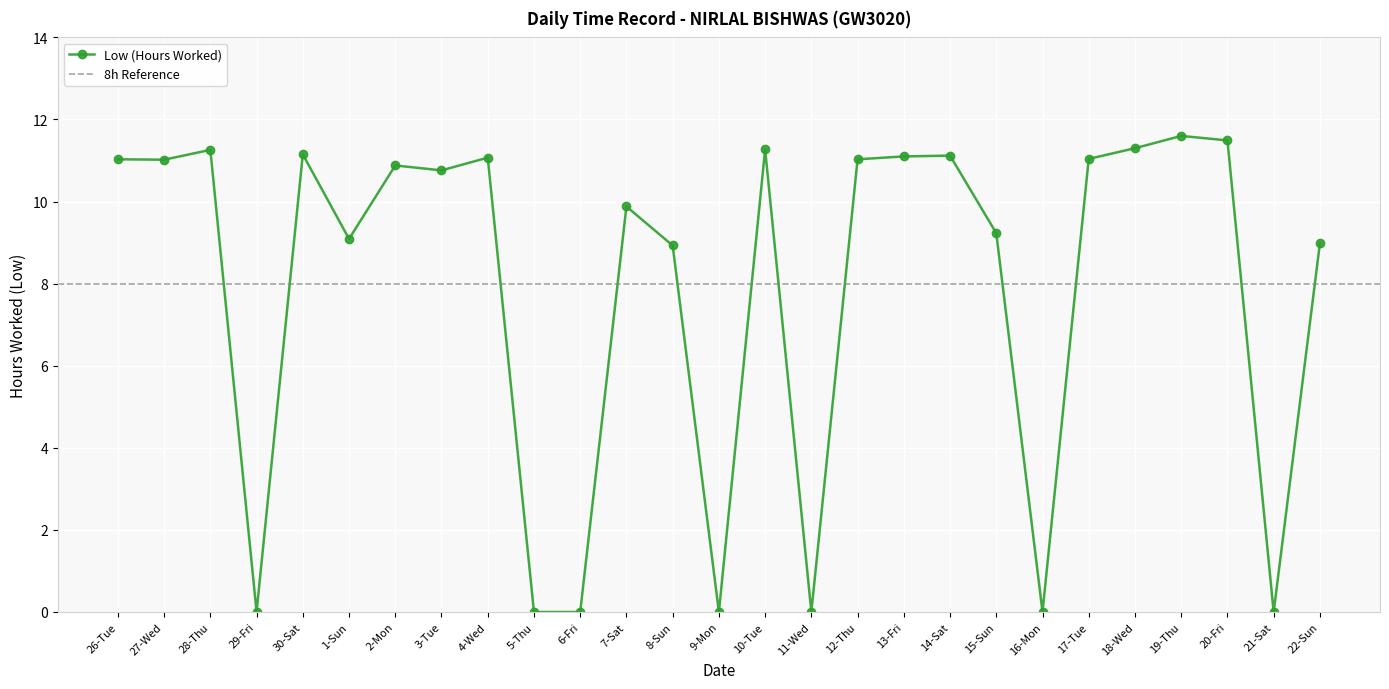

Rank the categories by value from highest to lowest.

19-Thu, 20-Fri, 18-Wed, 10-Tue, 28-Thu, 30-Sat, 14-Sat, 13-Fri, 4-Wed, 17-Tue, 26-Tue, 12-Thu, 27-Wed, 2-Mon, 3-Tue, 7-Sat, 15-Sun, 1-Sun, 22-Sun, 8-Sun, 29-Fri, 5-Thu, 6-Fri, 9-Mon, 11-Wed, 16-Mon, 21-Sat